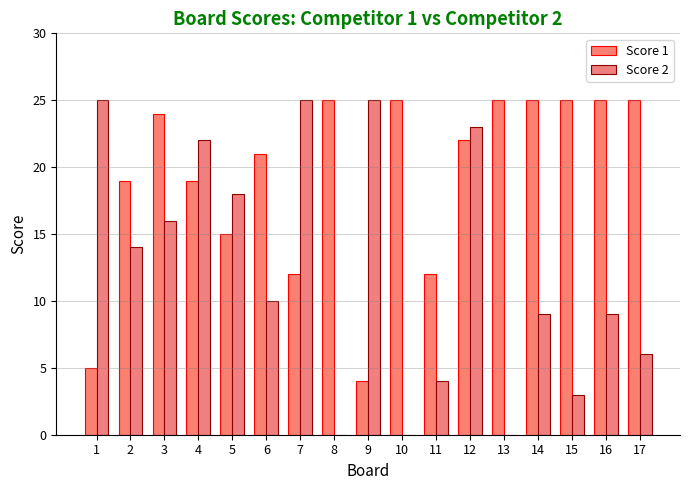

What is the difference between the Score 2 values at 12 and 17?

17